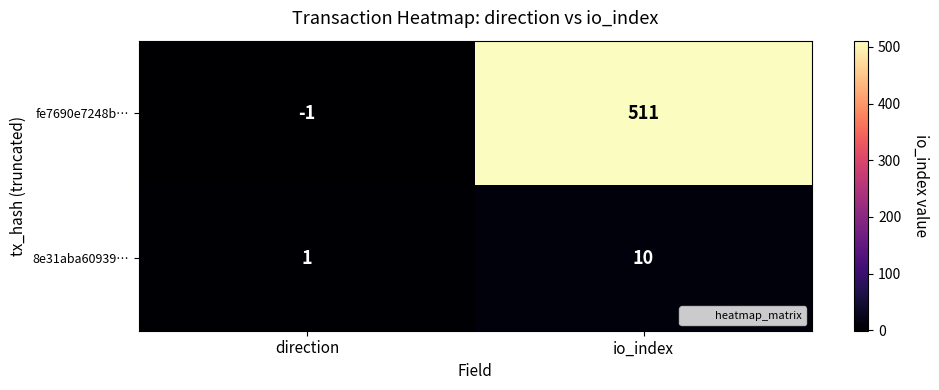

Is the value of fe7690e7248b… at direction greater than the value of 8e31aba60939… at io_index?

No